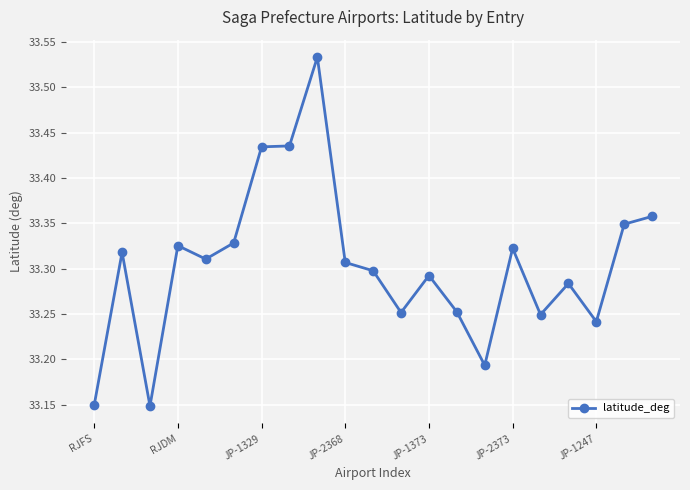

How many lines are shown in the chart?

1